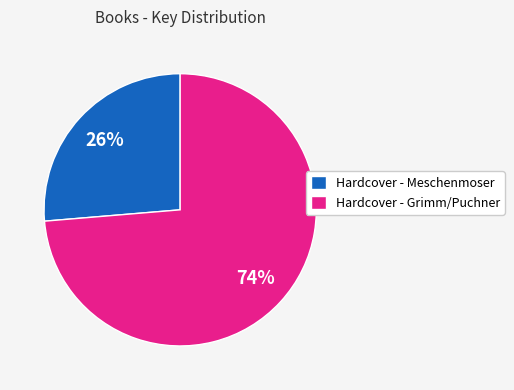

Which slice is the largest?

Hardcover - Grimm/Puchner